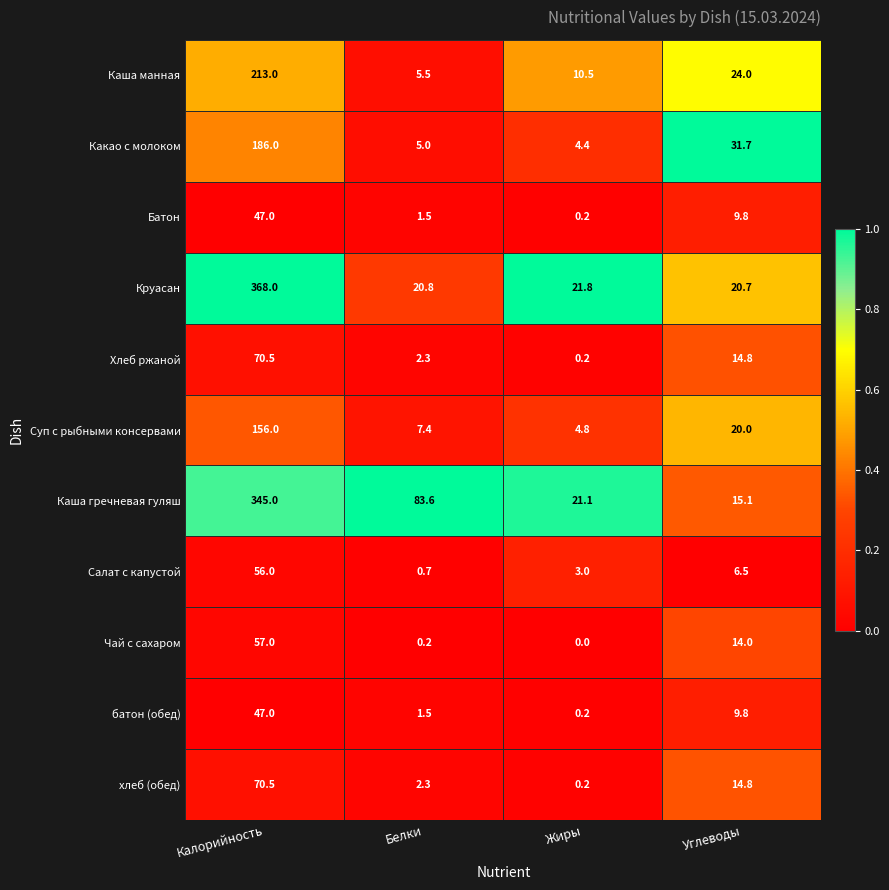

What is the sum of the Какао с молоком values at Калорийность and Белки?

191.0